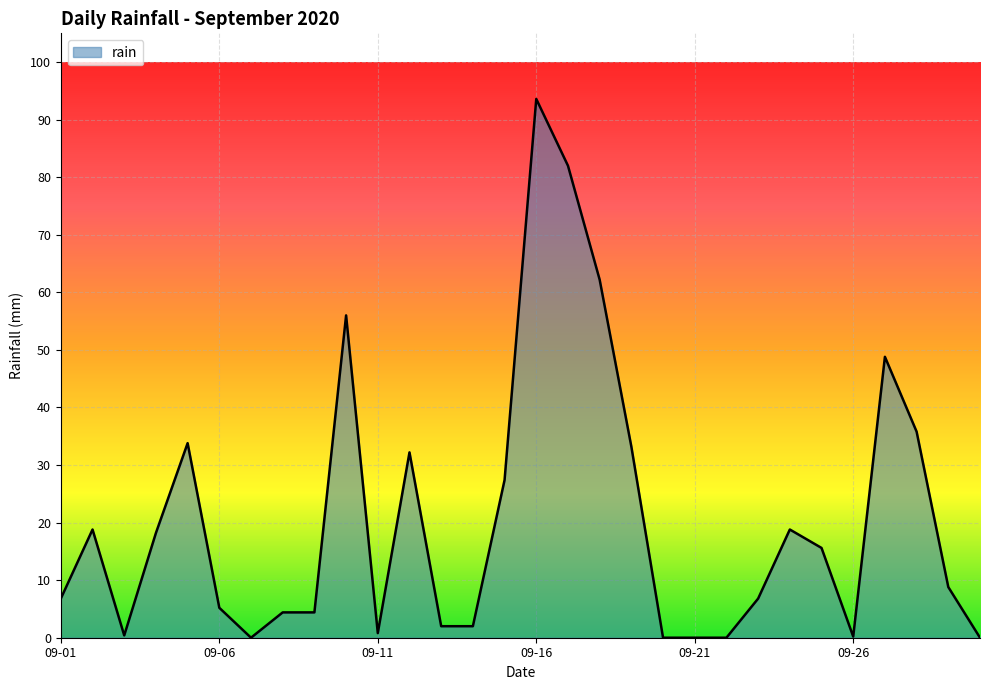

What is the difference between the maximum and minimum values?

93.6